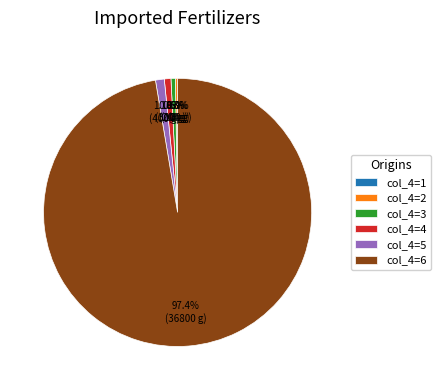

What is the largest slice in the pie chart?

6